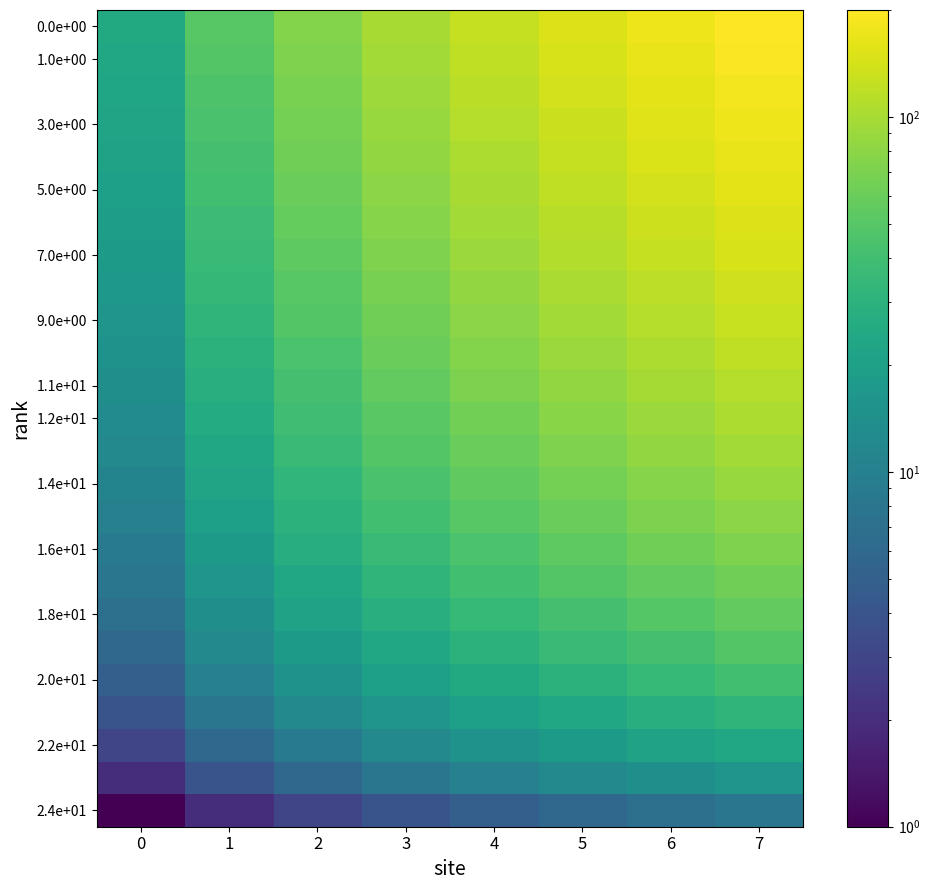

At which category is the sum across all series the highest?

7